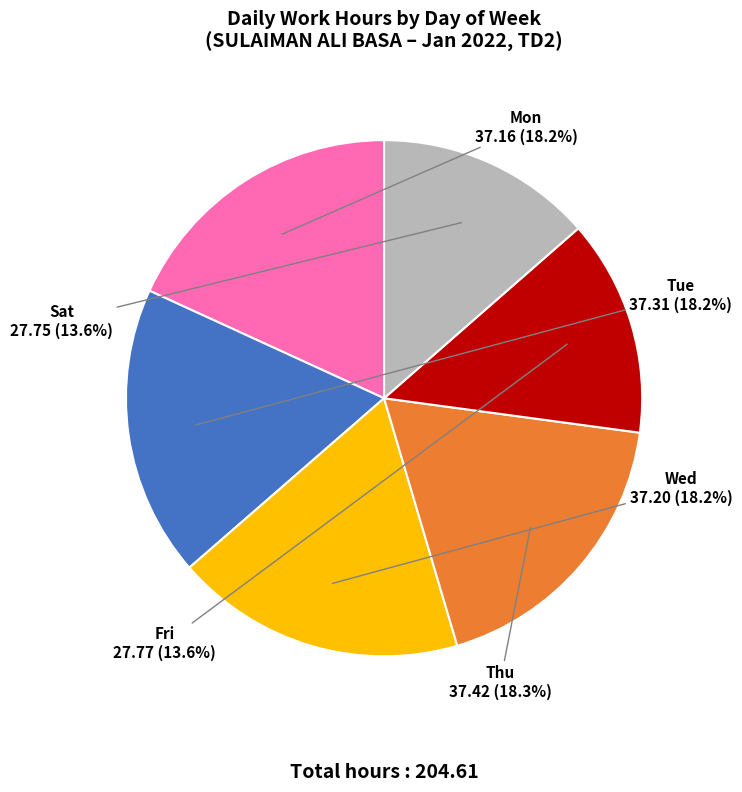

To the nearest percent, what is the difference between the largest and smallest slice percentages?

5%